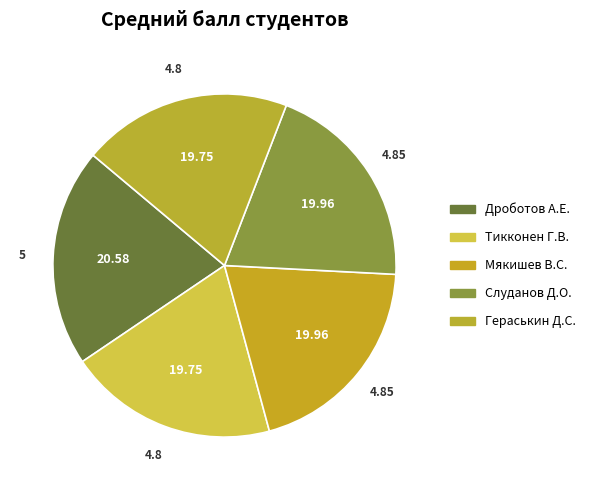

What is the largest slice in the pie chart?

Дроботов А.Е.